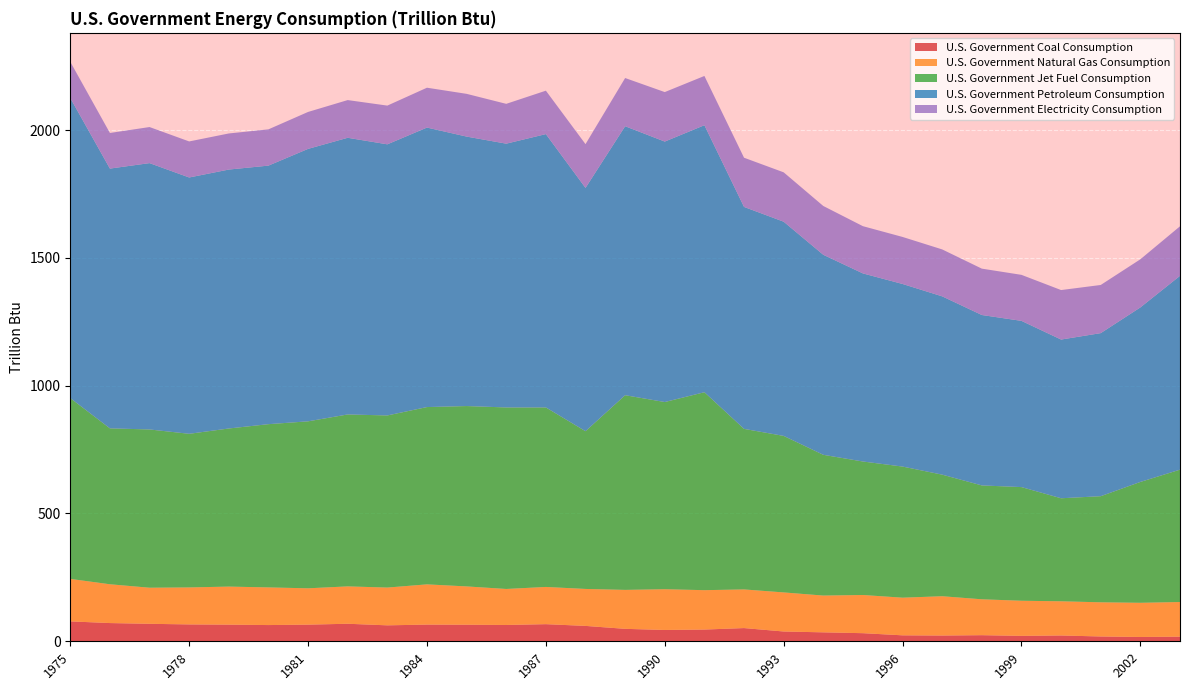

Reading left to right, what are all the values shown in this chart?

U.S. Government Coal Consumption: 77.9	71.3	68.4	66.0	65.1	63.5	65.1	68.6	62.4	65.3	64.8	63.8	67.0	60.2	48.7	44.3	45.9	51.7	38.3	35.0	31.7	23.3	22.5	23.9	21.2	22.7	18.8	16.9	18.1
U.S. Government Natural Gas Consumption: 166.2	151.8	141.2	144.7	148.9	147.3	142.2	146.2	147.8	157.4	149.9	140.9	145.6	144.6	152.4	159.4	154.1	151.2	152.9	143.9	149.4	147.3	153.8	140.4	137.4	133.8	133.7	133.7	135.5
U.S. Government Jet Fuel Consumption: 707.4	610.0	619.2	601.1	618.6	638.7	653.3	672.7	673.4	693.7	705.7	710.2	702.3	617.2	761.7	732.4	774.5	628.2	612.4	550.7	522.3	513.0	475.7	445.5	444.7	403.1	415.2	472.9	517.9
U.S. Government Petroleum Consumption: 1174.2	1016.4	1042.1	1002.9	1013.1	1011.6	1066.0	1082.5	1060.8	1093.6	1054.3	1032.1	1069.5	951.9	1052.4	1019.1	1044.7	868.4	838.1	782.6	735.9	714.4	697.6	666.8	650.4	621.0	638.0	682.8	758.4
U.S. Government Electricity Consumption: 141.5	139.3	141.1	141.0	141.2	141.9	144.5	147.5	151.5	155.9	167.2	155.8	169.9	171.2	188.6	193.6	192.7	192.5	193.1	190.9	184.8	184.0	183.6	181.4	180.0	193.6	188.4	188.3	193.8